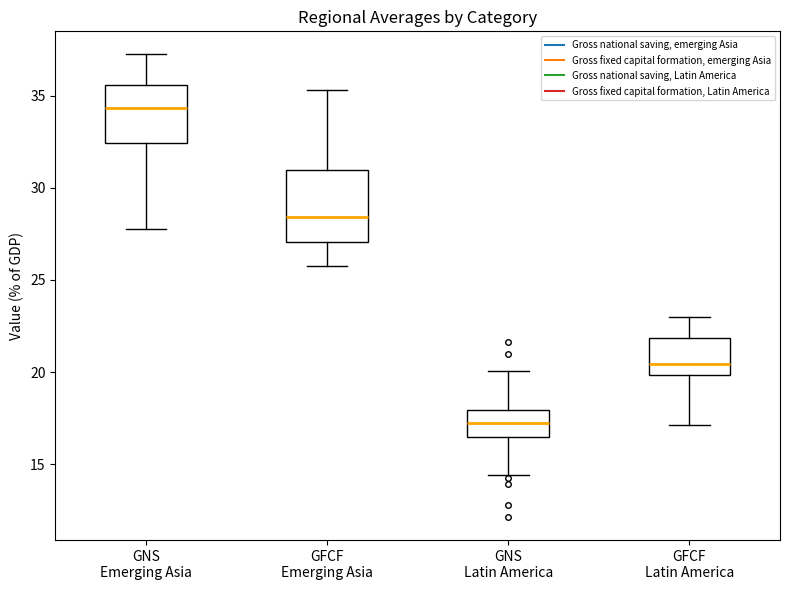

Comparing the boxes themselves (not the whiskers), which one is the tallest?

GFCF Emerging Asia